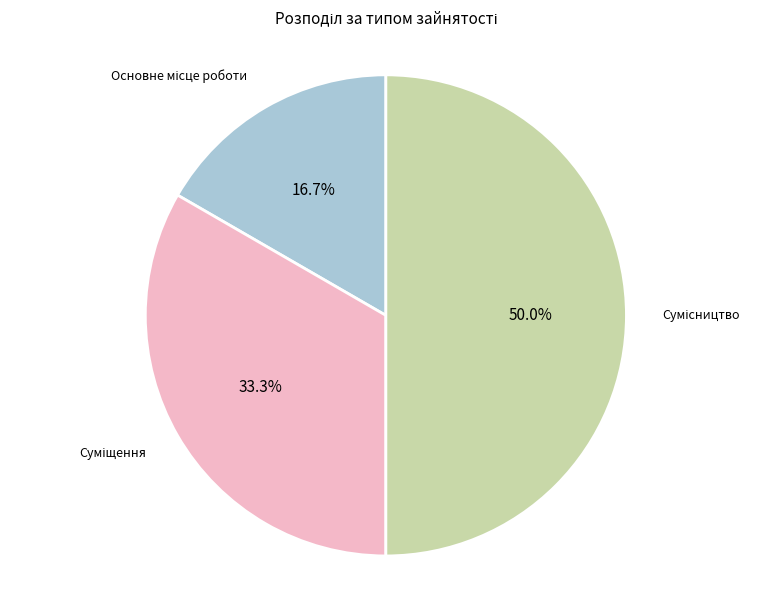

How many segments does this pie chart have?

3